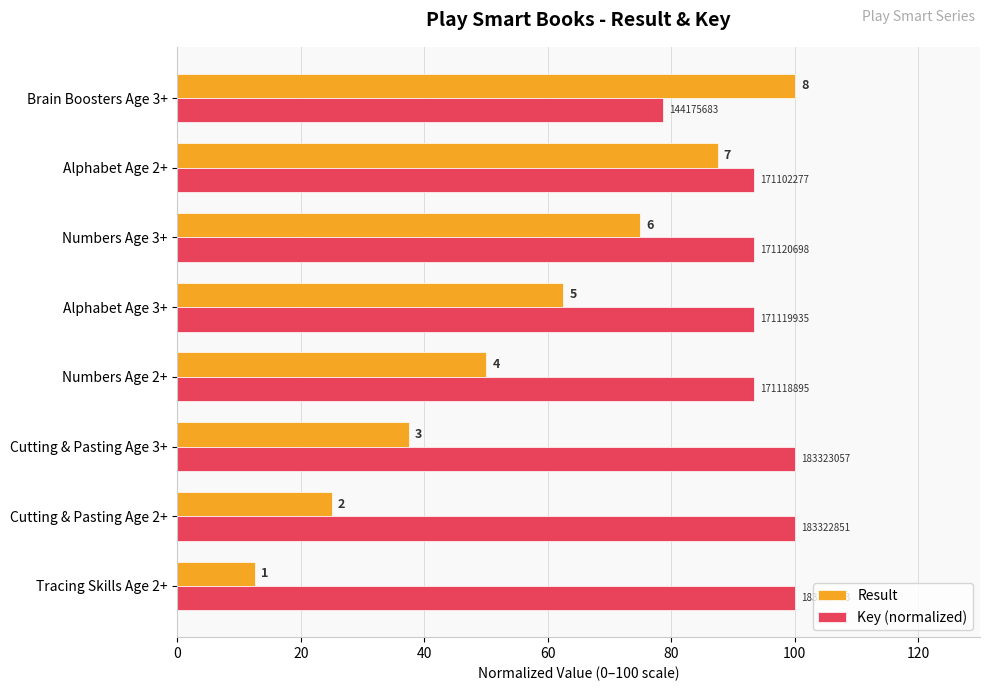

What are all the series names shown in the legend?

Result, Key (normalized)